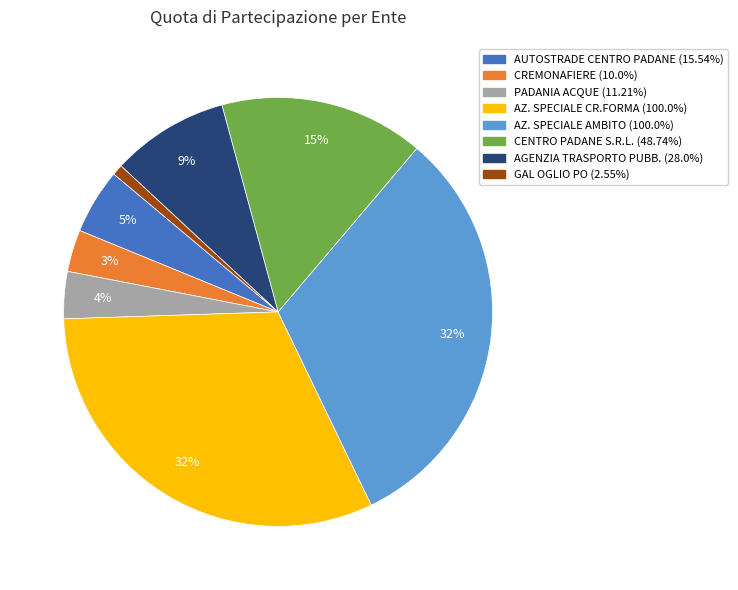

To the nearest percent, what is the average slice percentage?

12%